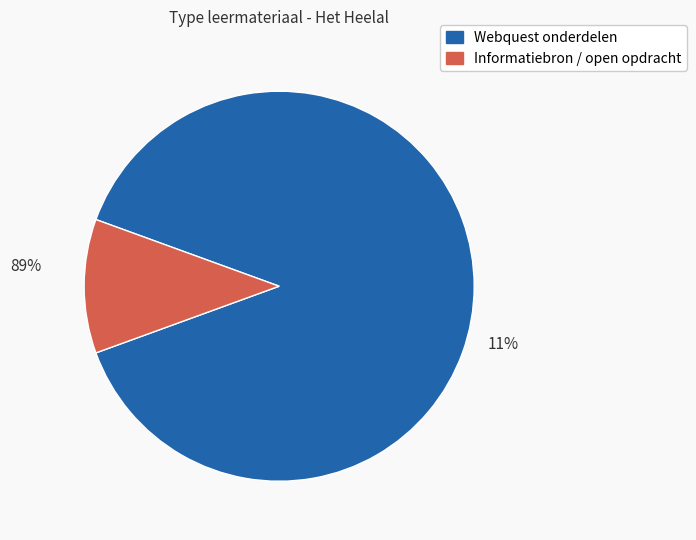

Is it true that 6. Terugblik is 27% of the pie?

False